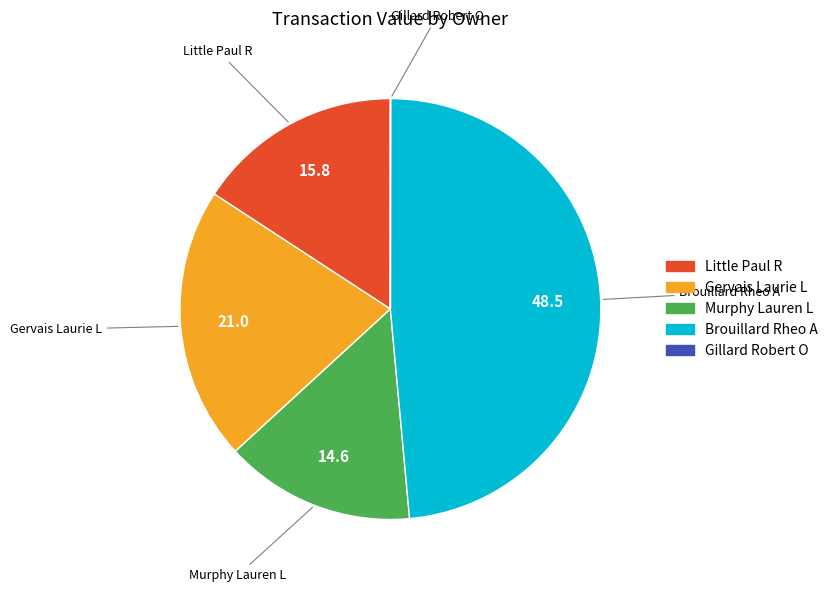

What is the largest slice in the pie chart?

Brouillard Rheo A